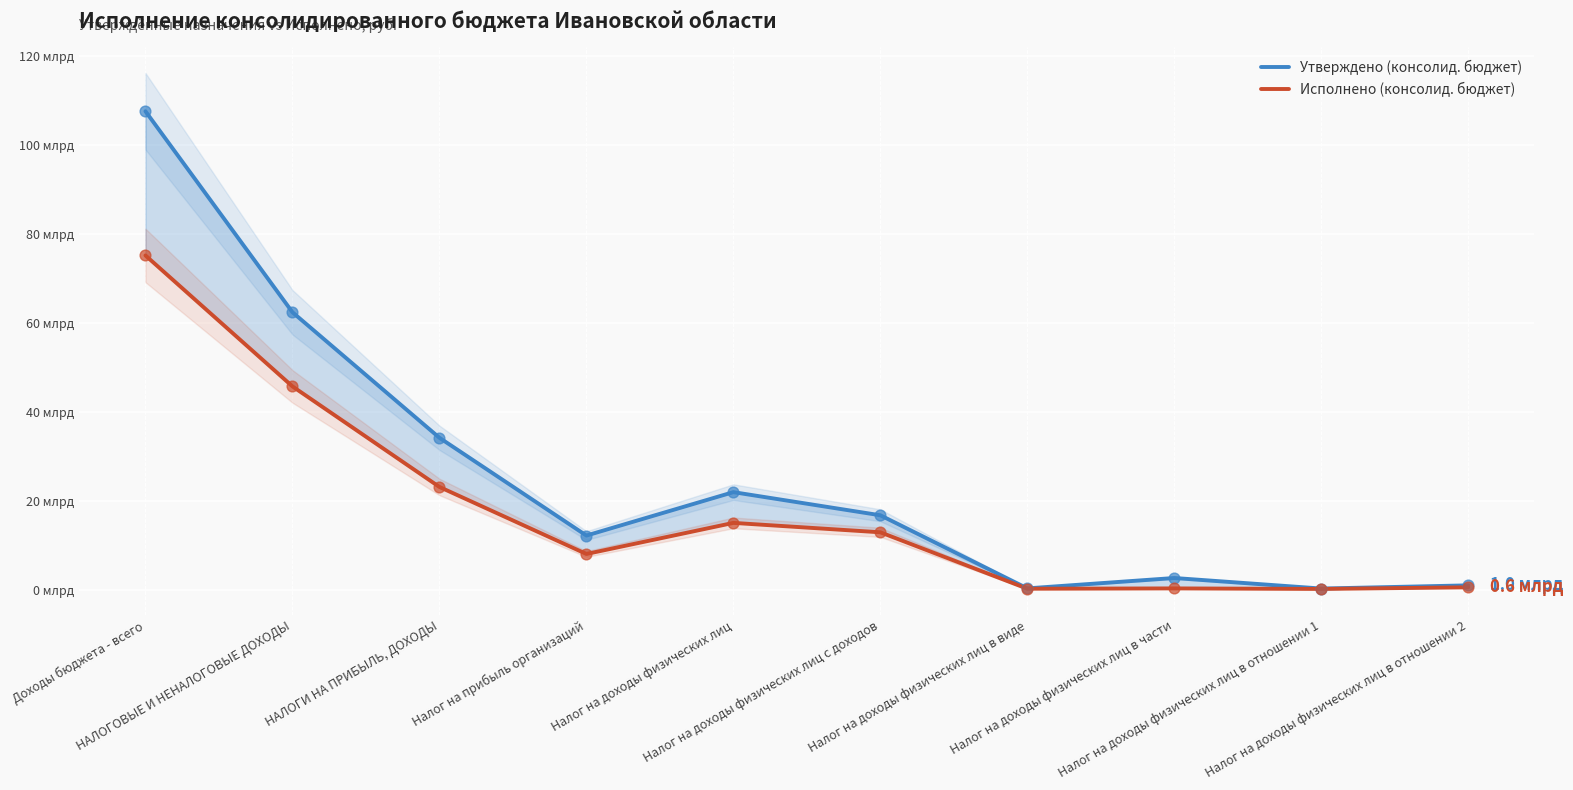

What are all the series names shown in the legend?

Утверждено (консолид. бюджет), Исполнено (консолид. бюджет)